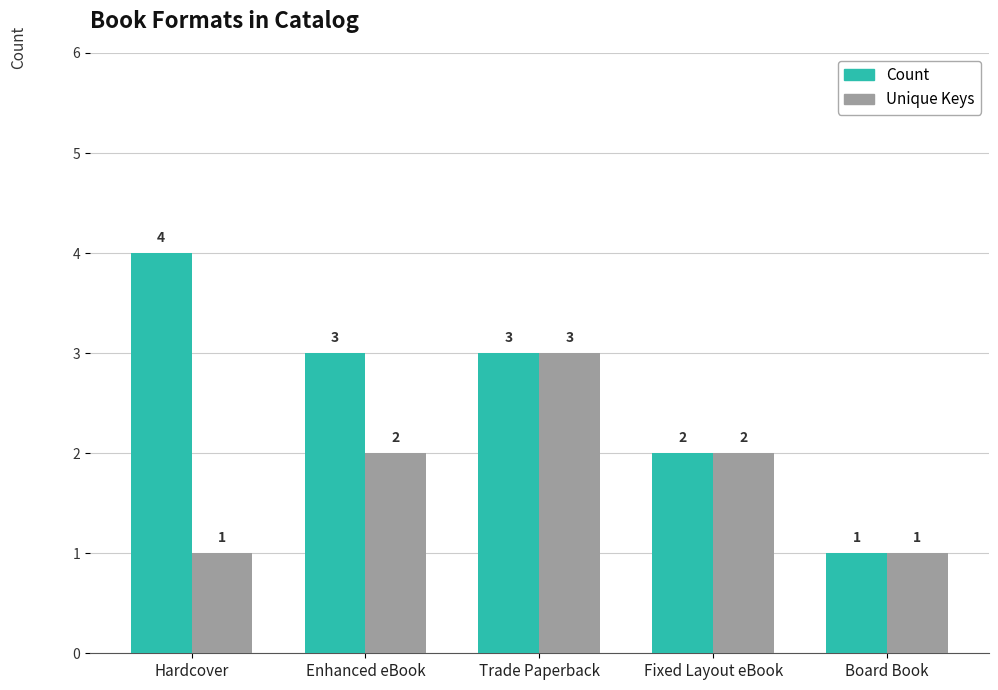

At which category does the chart reach its peak across all series?

Hardcover